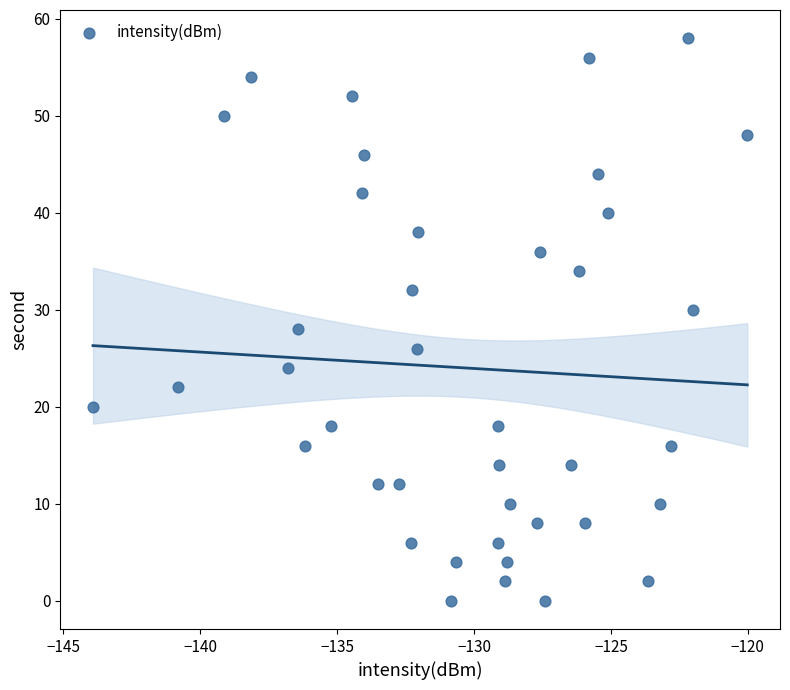

What is the range of Y values (max minus min)?

58